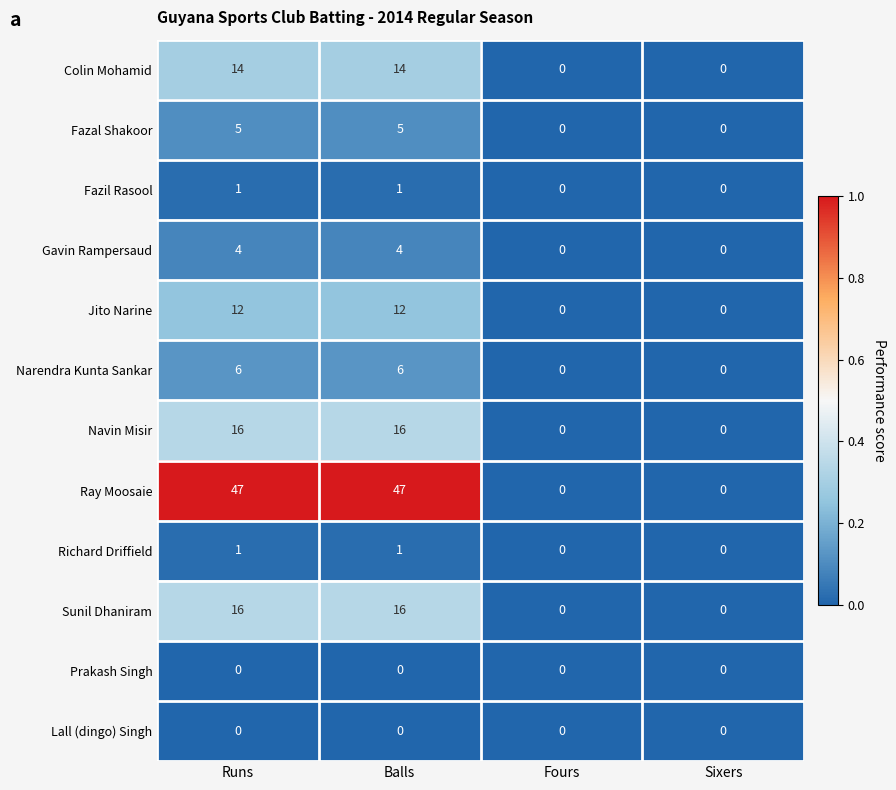

What is the difference between the maximum and second lowest values in the Sunil Dhaniram series?

16